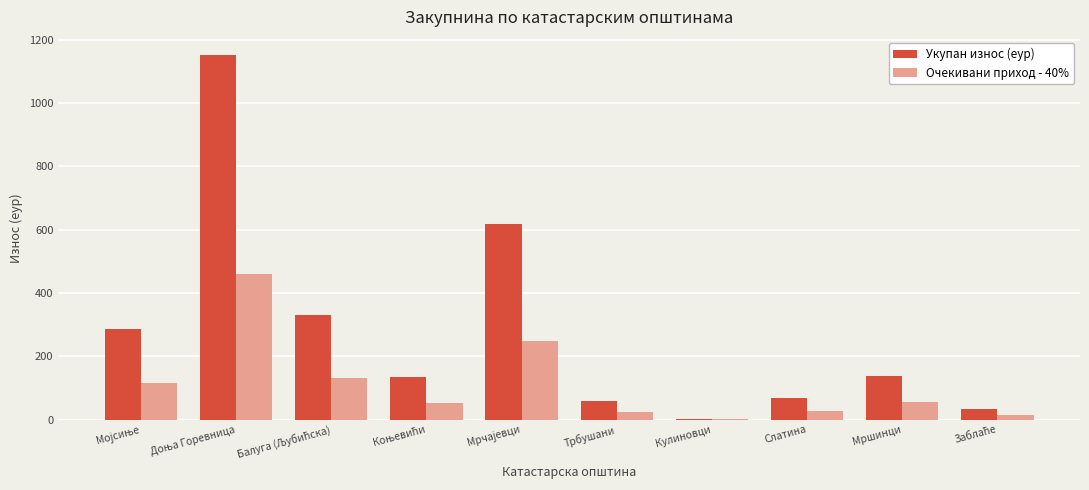

What is the sum of all Очекивани приход - 40% values?

1130.0